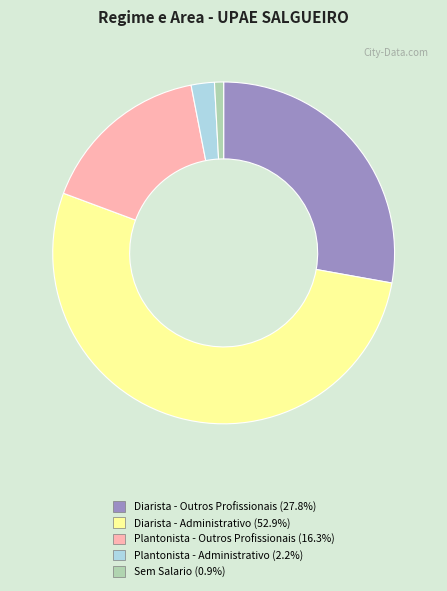

Is there a majority slice in this chart?

Yes